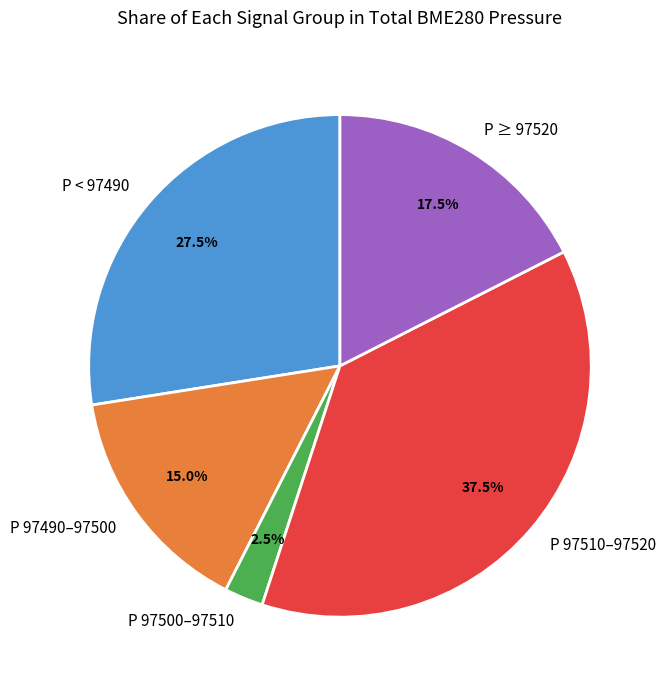

Combined, what portion of the pie is P ≥ 97520 and P < 97490?

45.0%